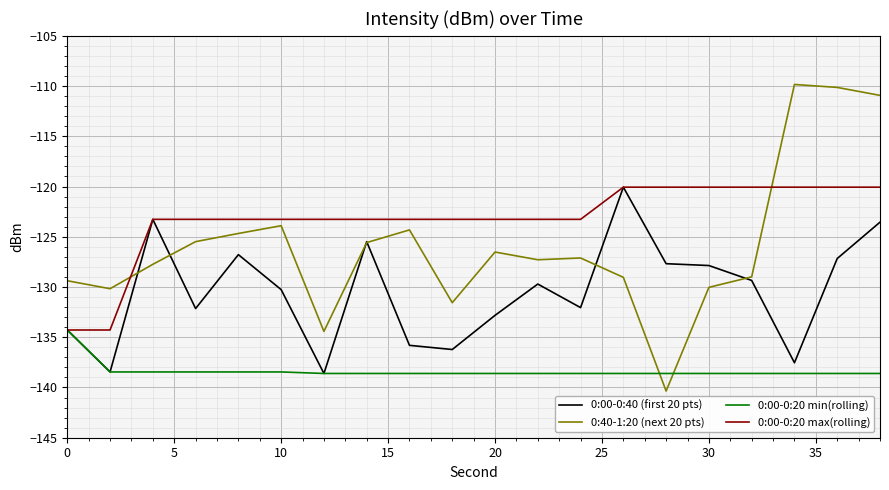

What are all the series names shown in the legend?

0:00-0:40 (first 20 pts), 0:40-1:20 (next 20 pts), 0:00-0:20 min(rolling), 0:00-0:20 max(rolling)